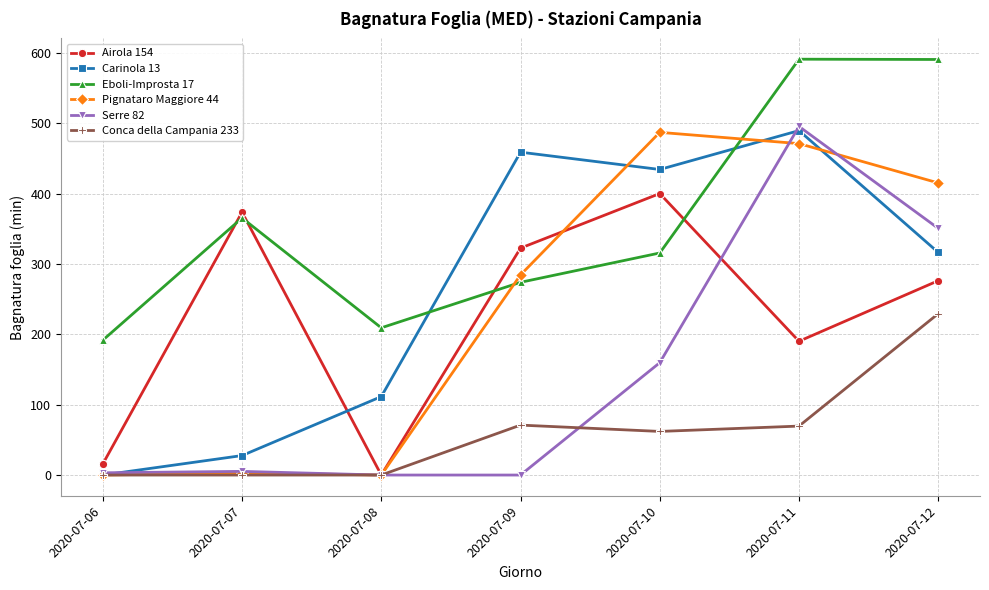

What is the greatest value displayed?

591.2